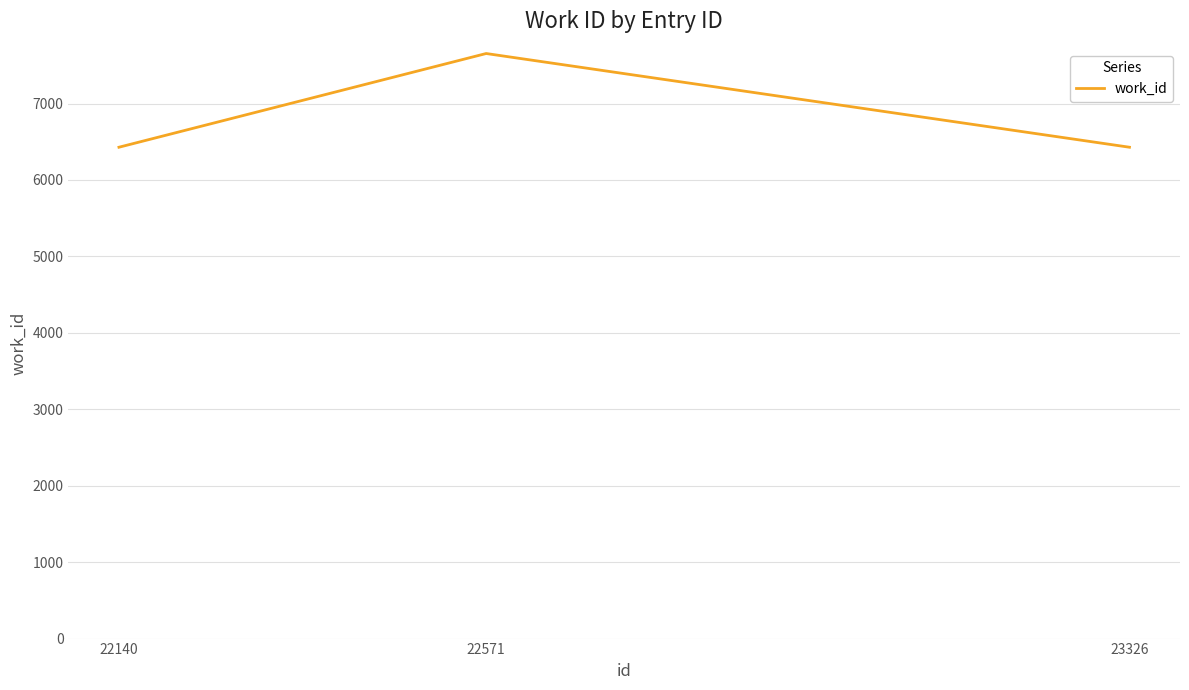

Reading right to left, what are all the values shown in this chart?

6428	7654	6428